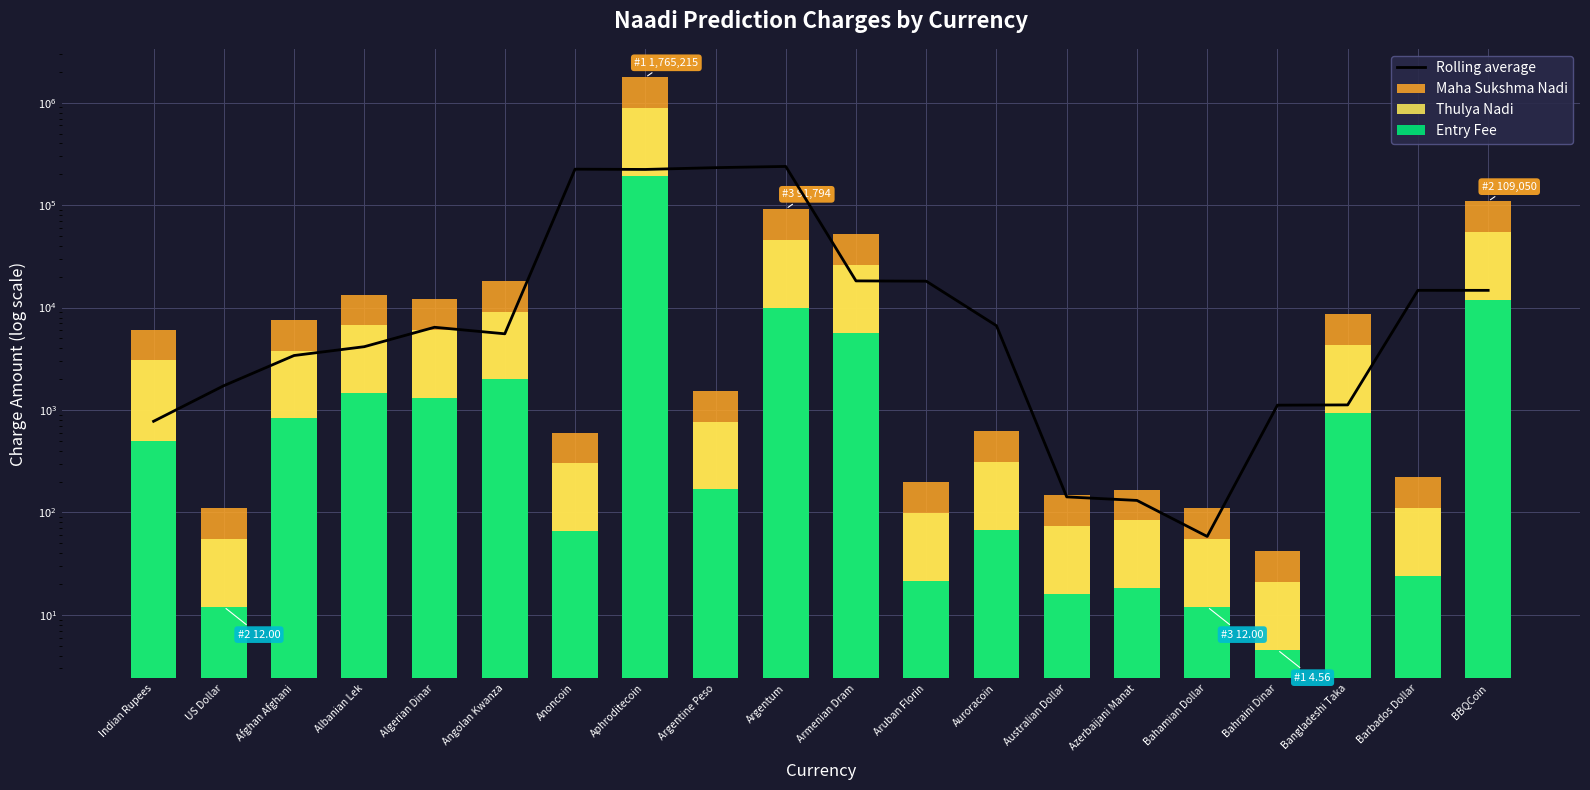

True or false: Rolling average has a value of 232393.7 at Argentine Peso.

True